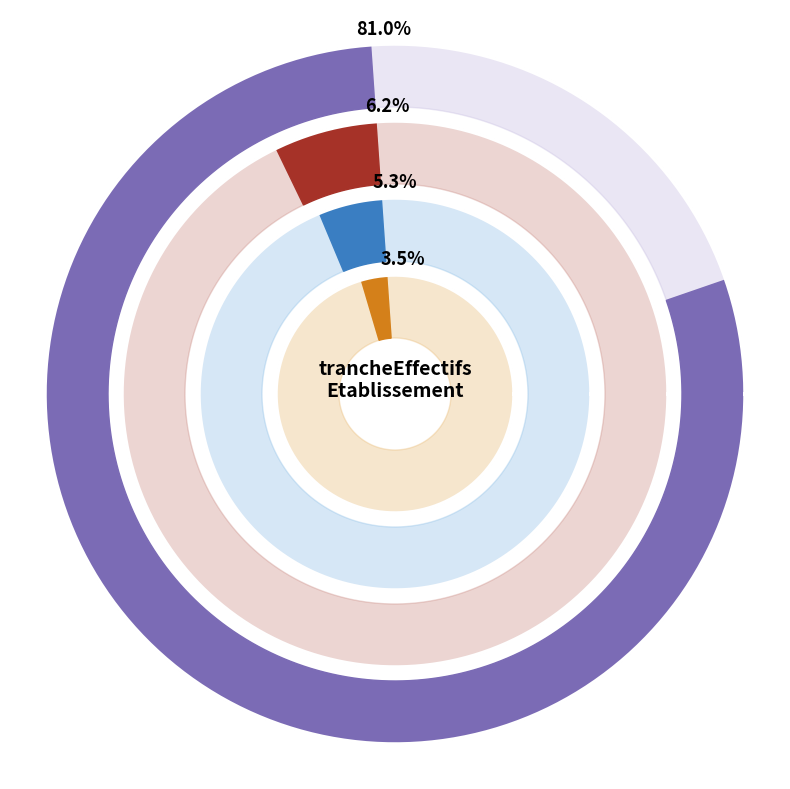

The 01 slice represents 6% of the pie. True or false?

True